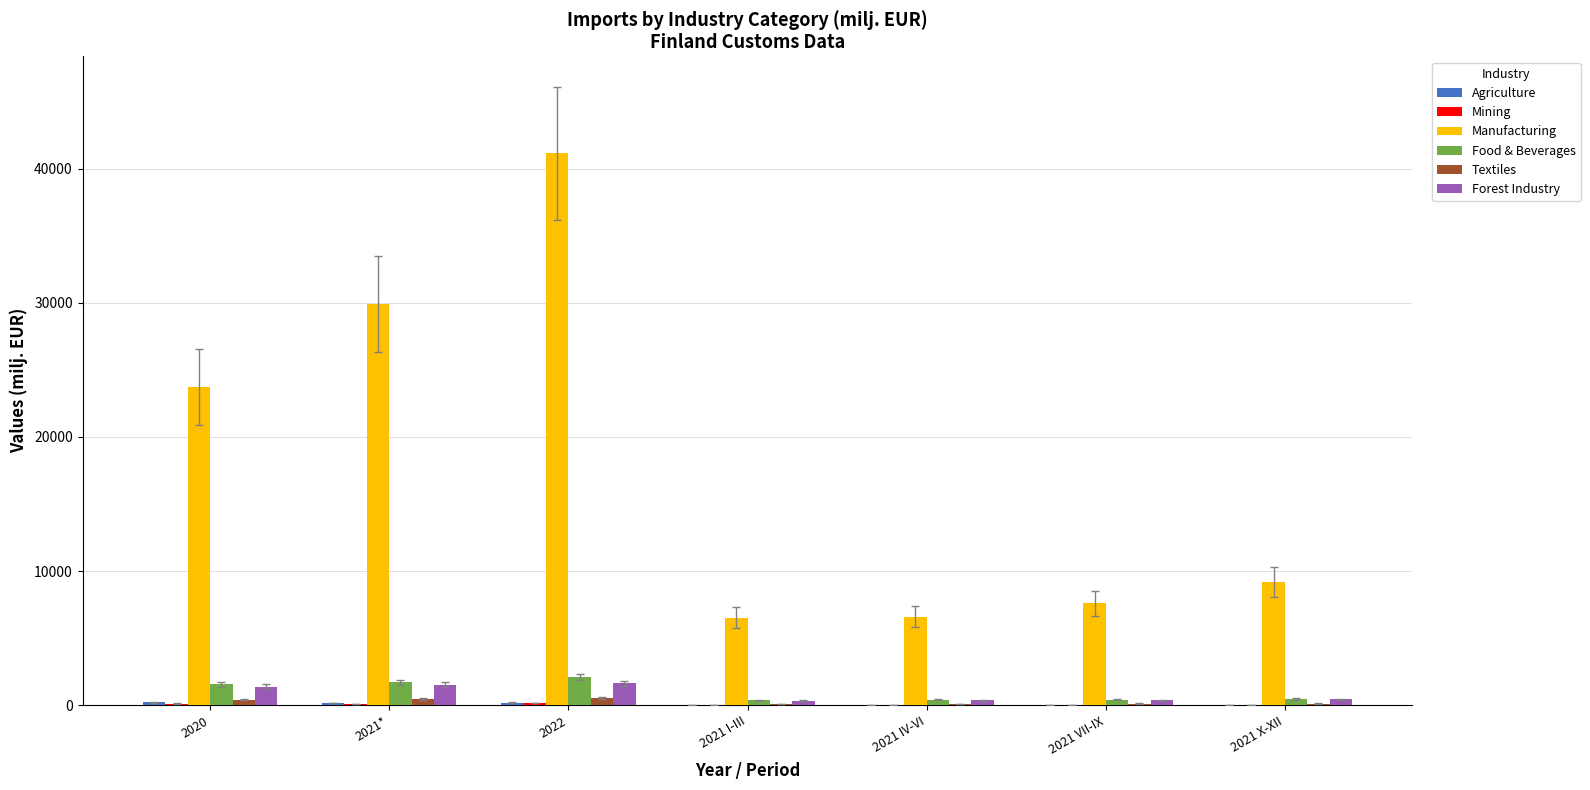

How many data points does each series have?

7